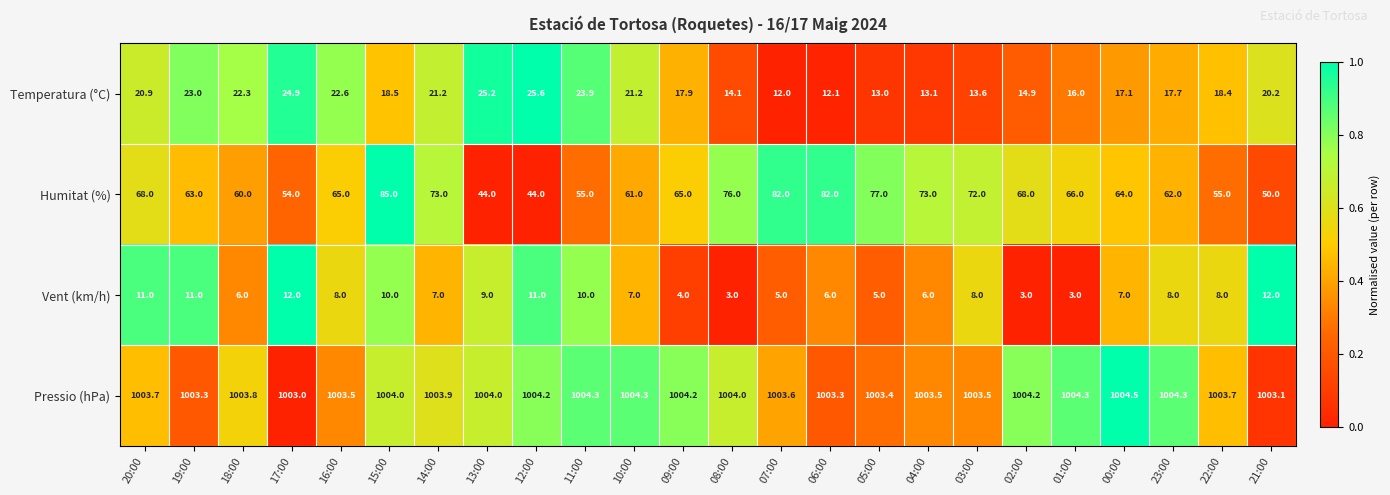

What is the total value across all series at 20:00?

1103.6